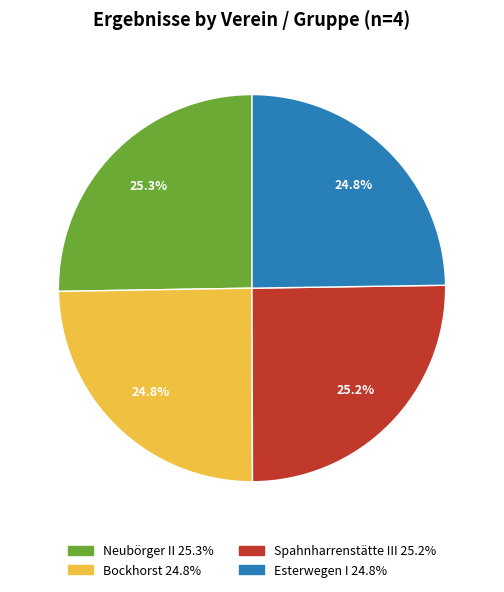

Is there a majority slice in this chart?

No